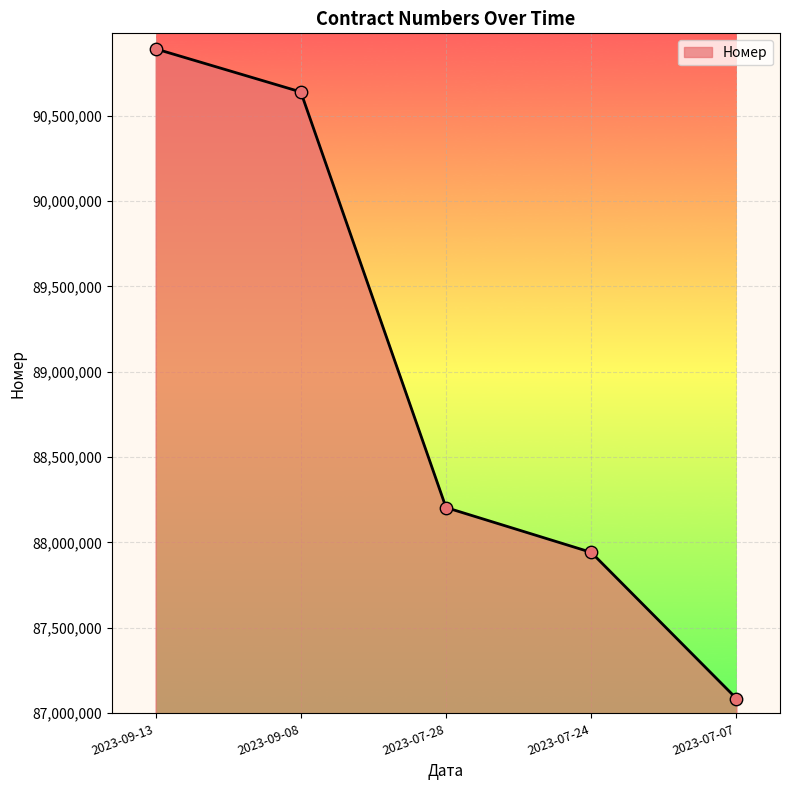

Approximately how many times larger is the value at 2023-09-13 compared to 2023-07-07?

1.0